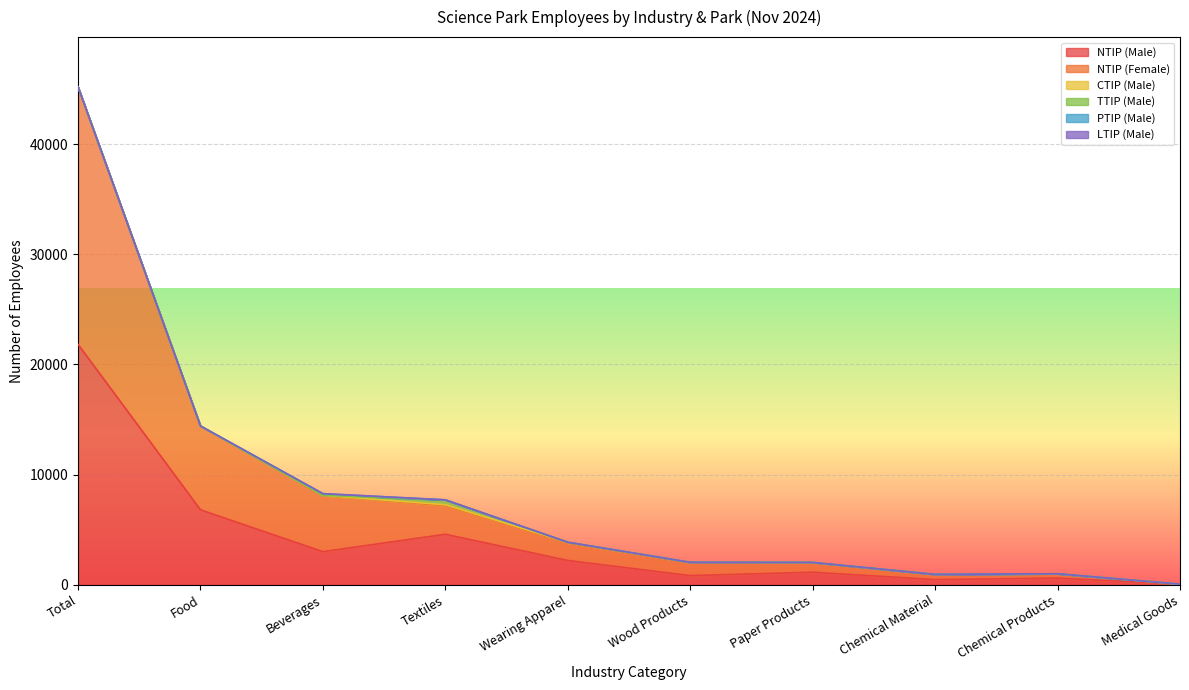

What position from the right is Chemical Products?

2